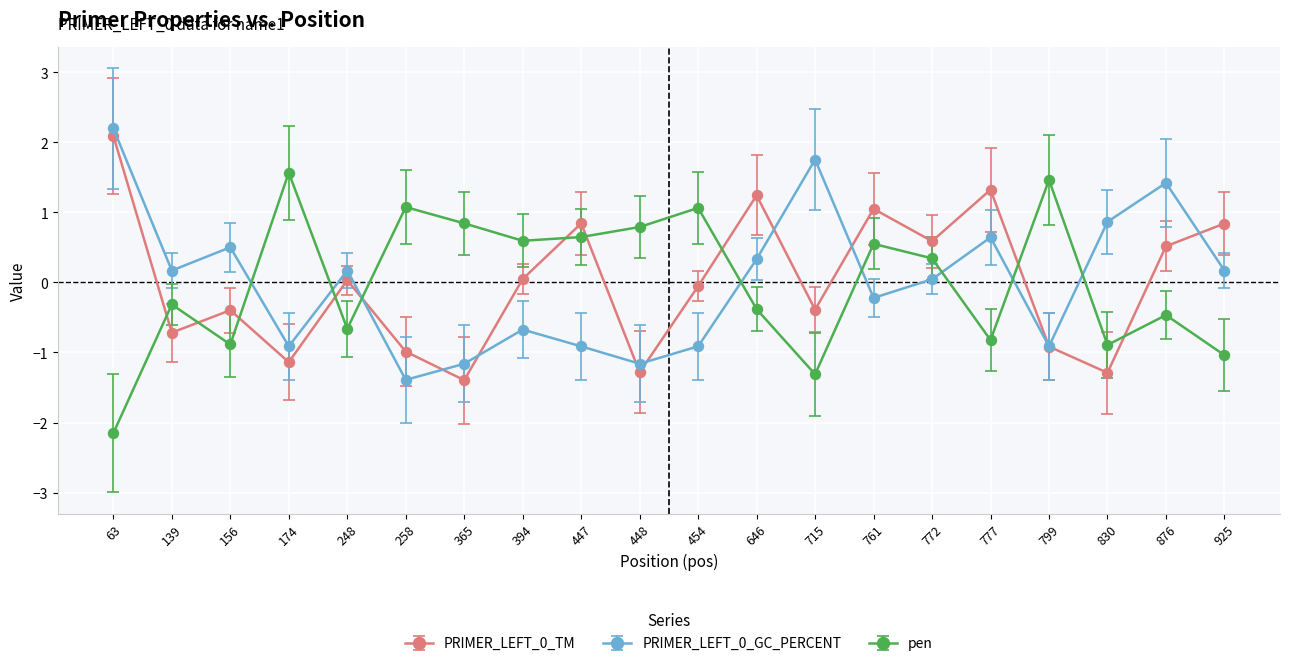

True or false: pen has more than 2 points higher than both neighbors.

True